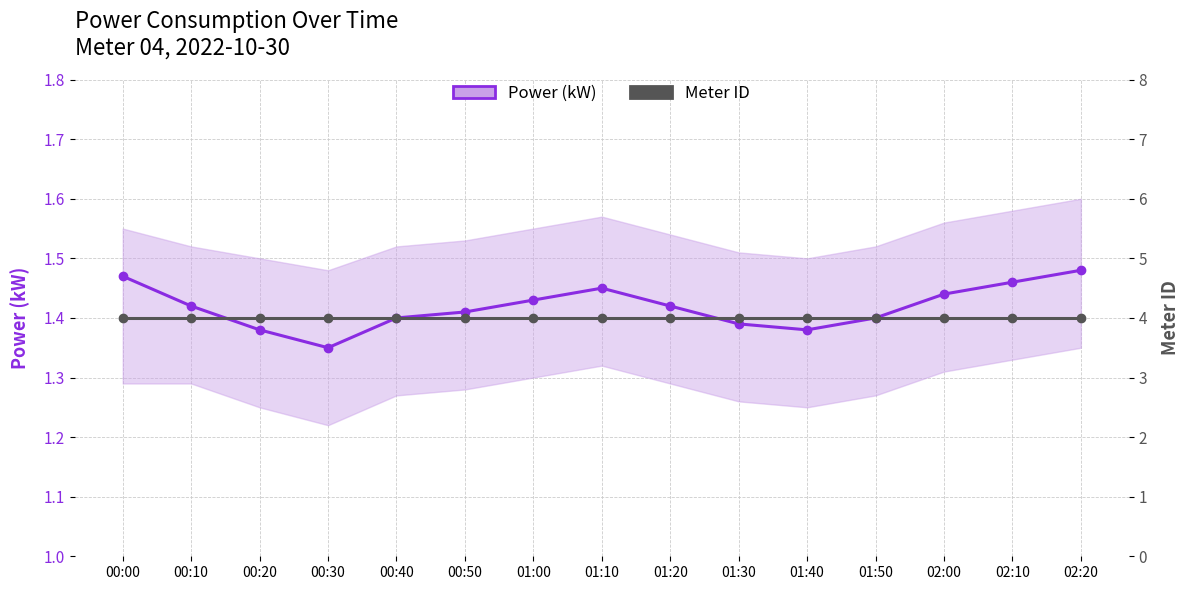

At which category does the chart reach its minimum across all series?

00:30